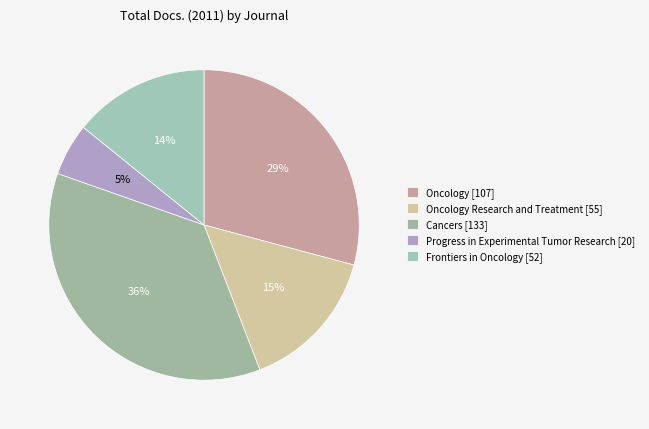

Do Progress in Experimental Tumor Research [20] and Cancers [133] together represent more than half of the pie?

No